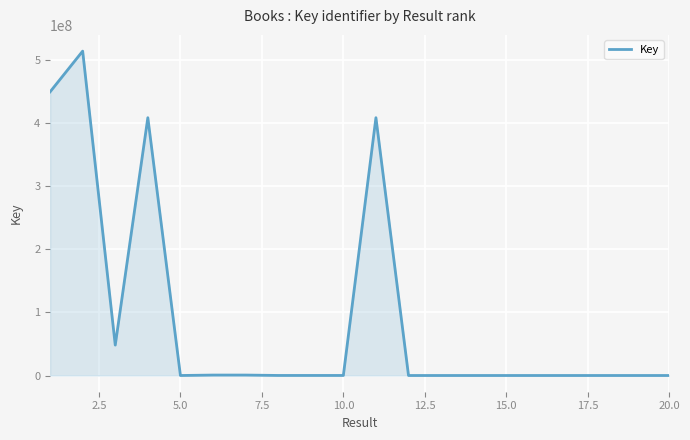

What is the greatest value displayed?

514143576